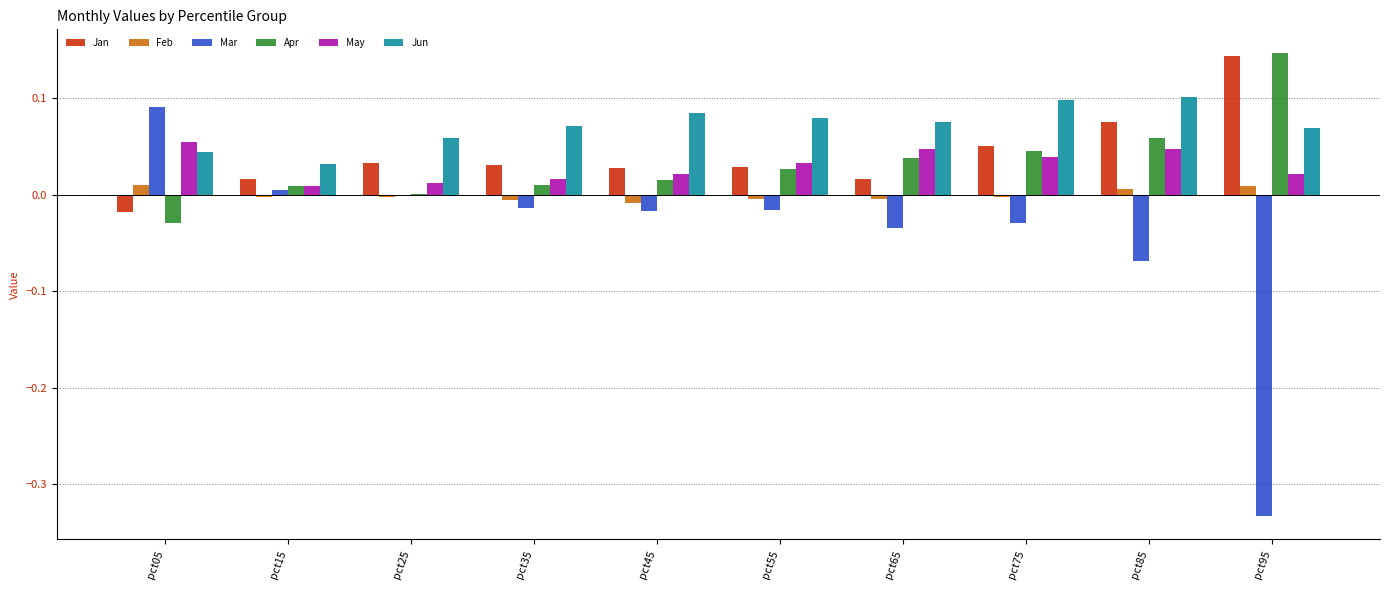

What is the sum of all Mar values?

-0.4